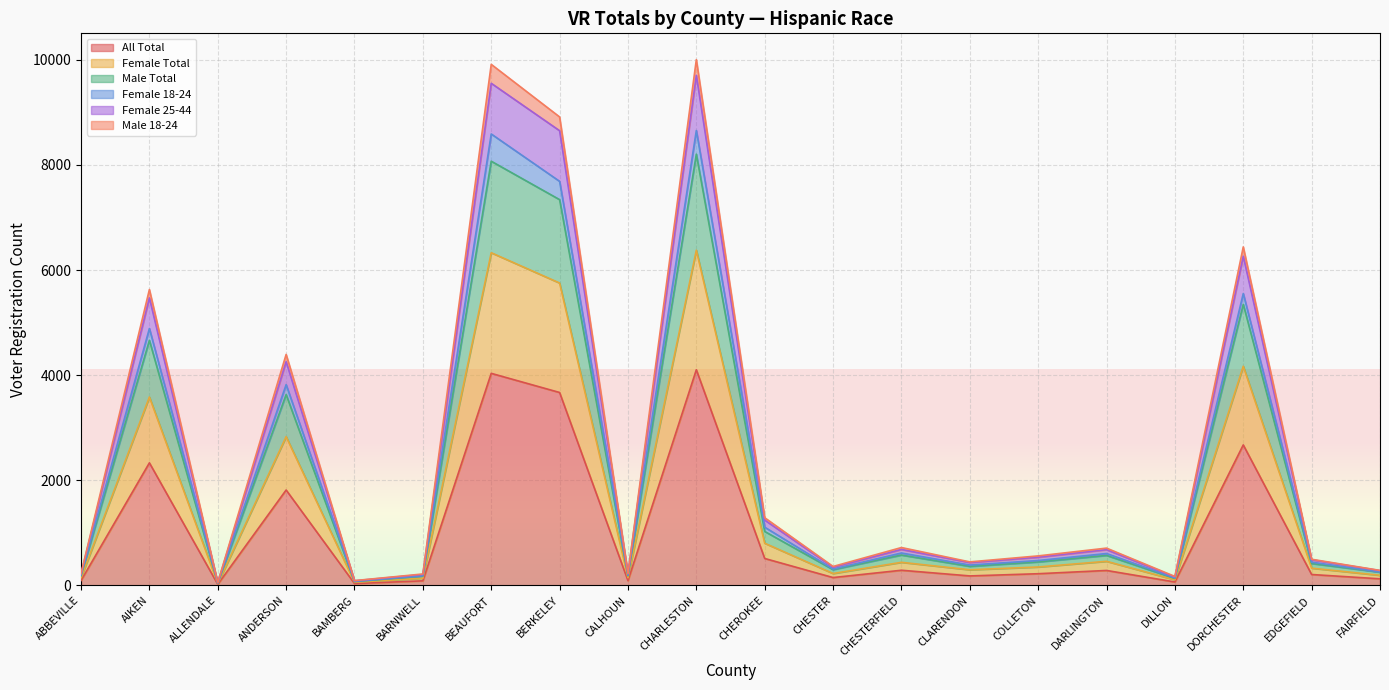

Between AIKEN and CHEROKEE, which series saw the biggest shift?

Male 18-24